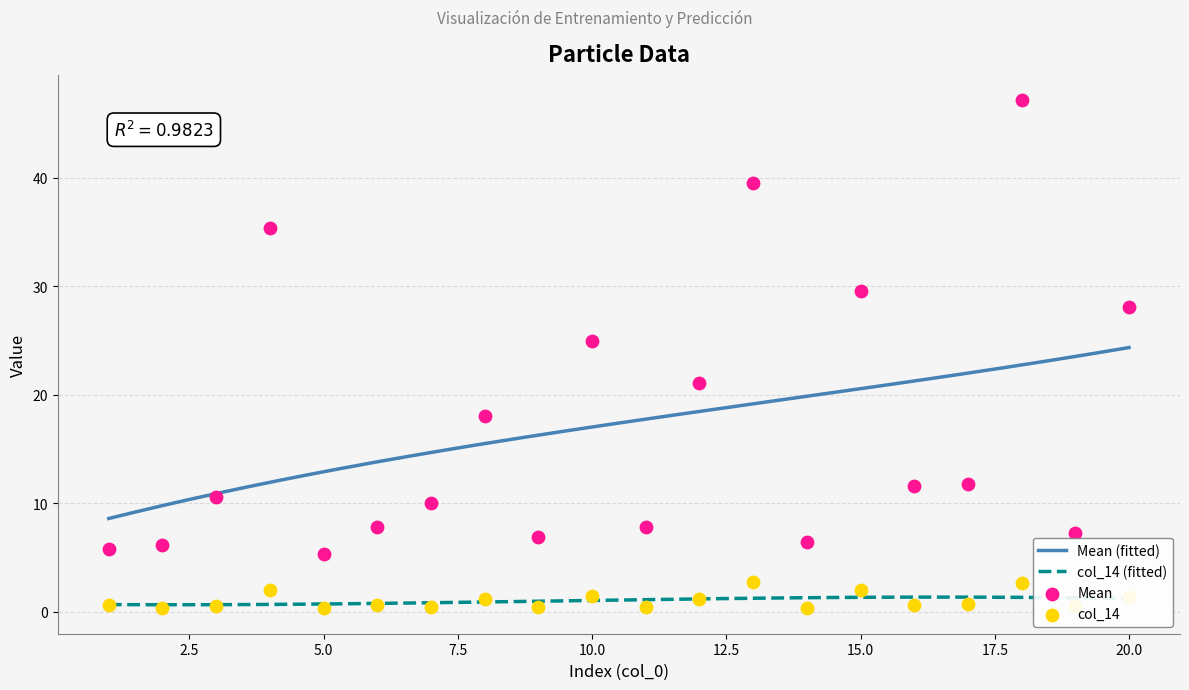

Which series has the widest spread of Y values?

Mean